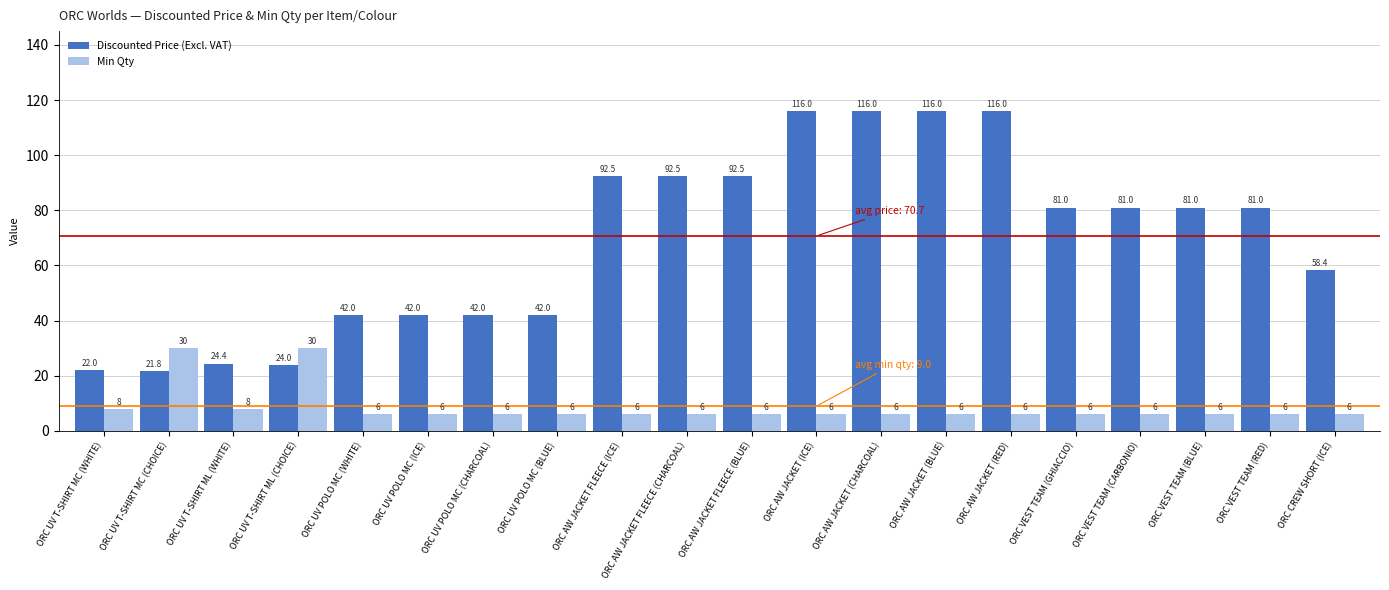

What is the label of the 6th bar from the right?

ORC AW JACKET (RED)